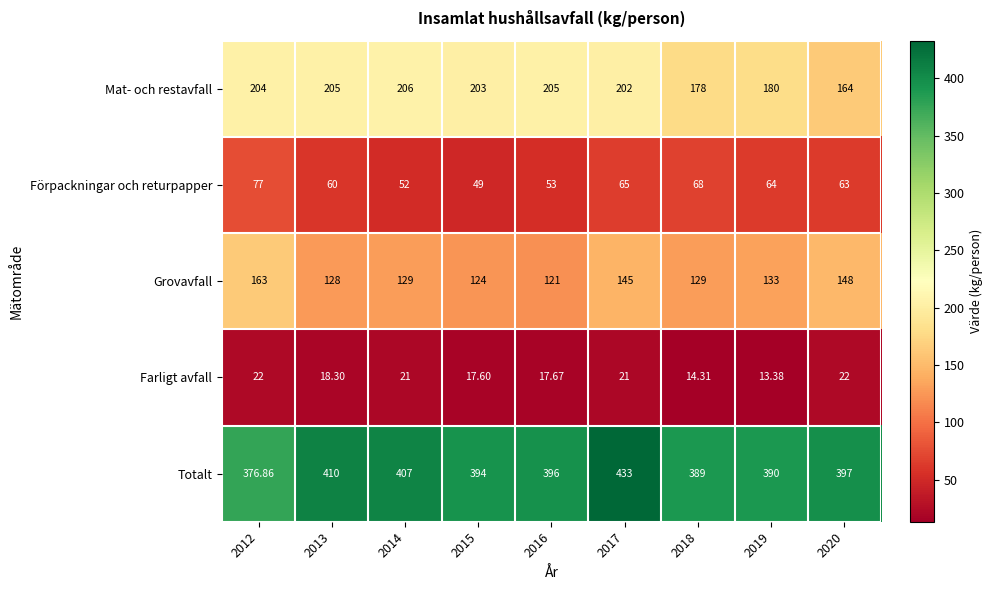

Rank the series at 2014 from lowest to highest value.

Farligt avfall, Förpackningar och returpapper, Grovavfall, Mat- och restavfall, Totalt